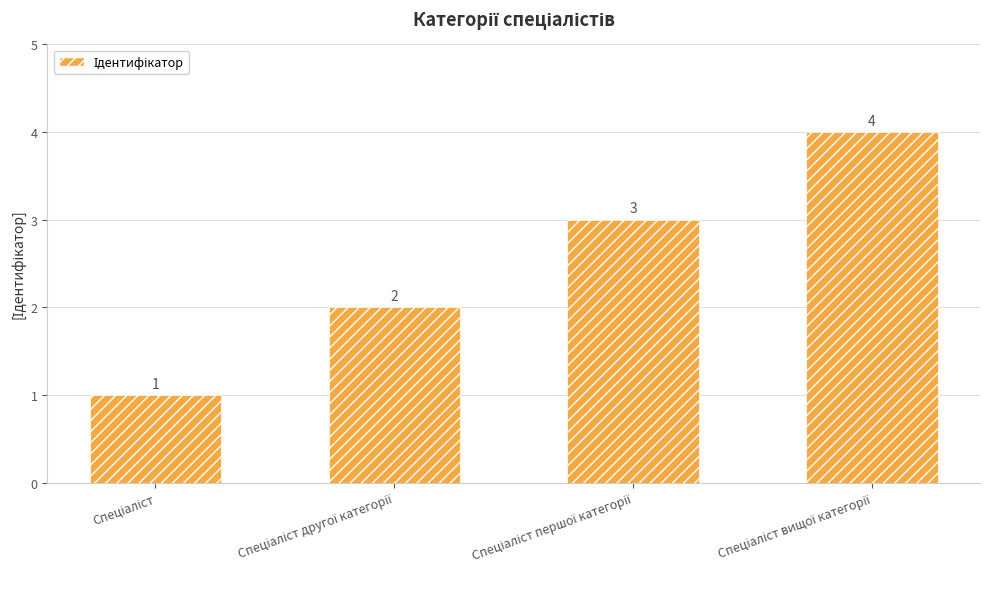

How many bars are there in total?

4